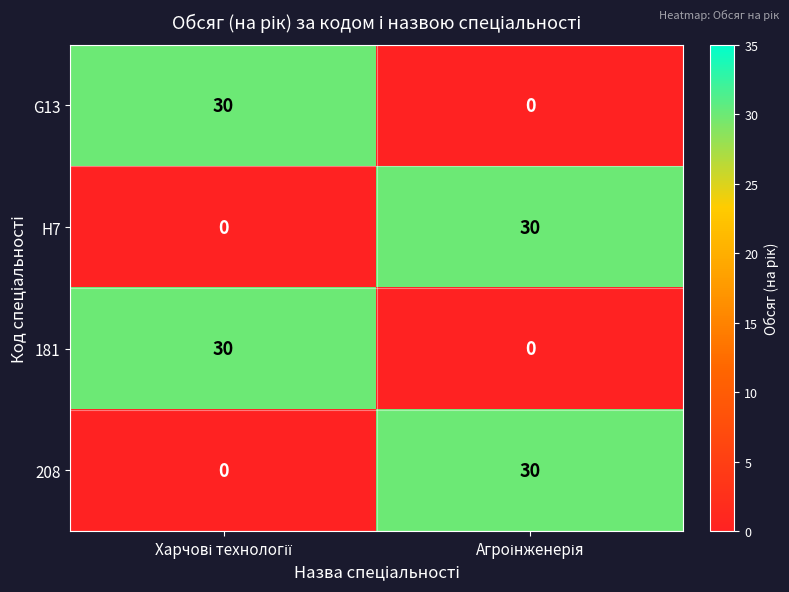

At how many categories does at least one series exceed 8?

2